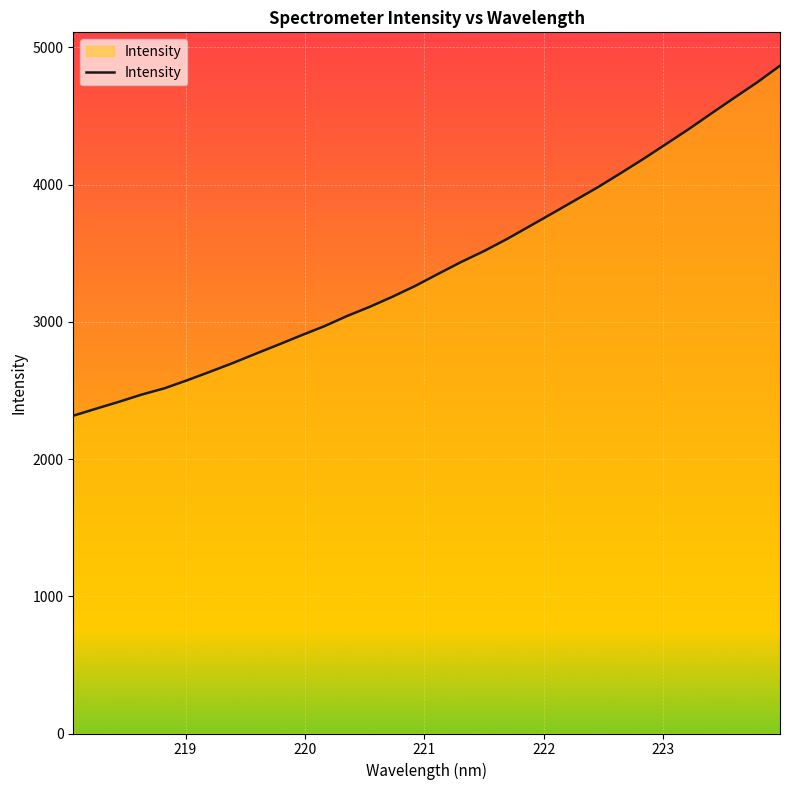

What is the value of the 14th point from the left?

3109.8